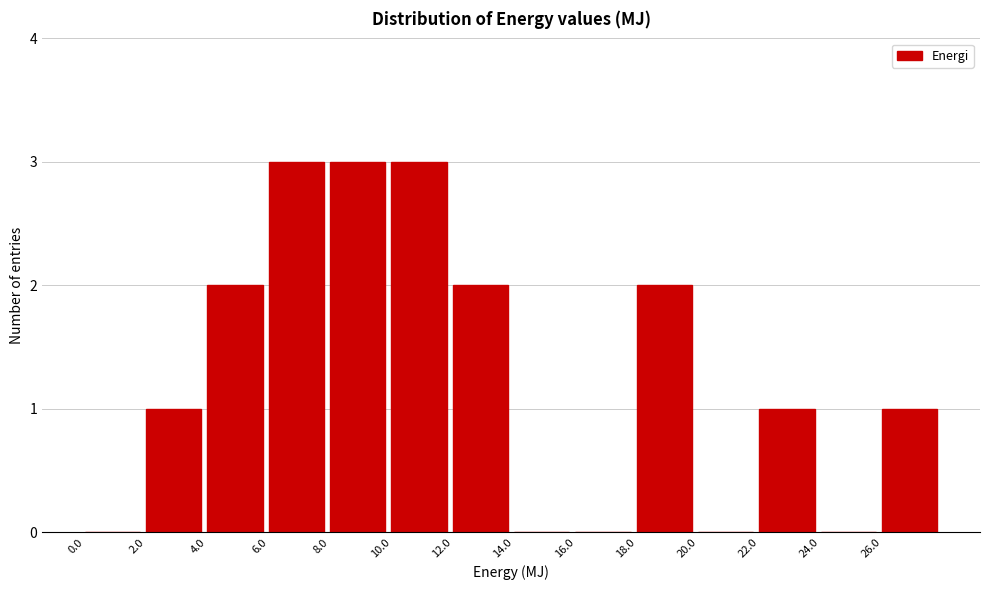

What is the height of the bar covering 4 to 6 on the x-axis? The values are not printed on the chart, so give them approximately, as read against the axis.

2